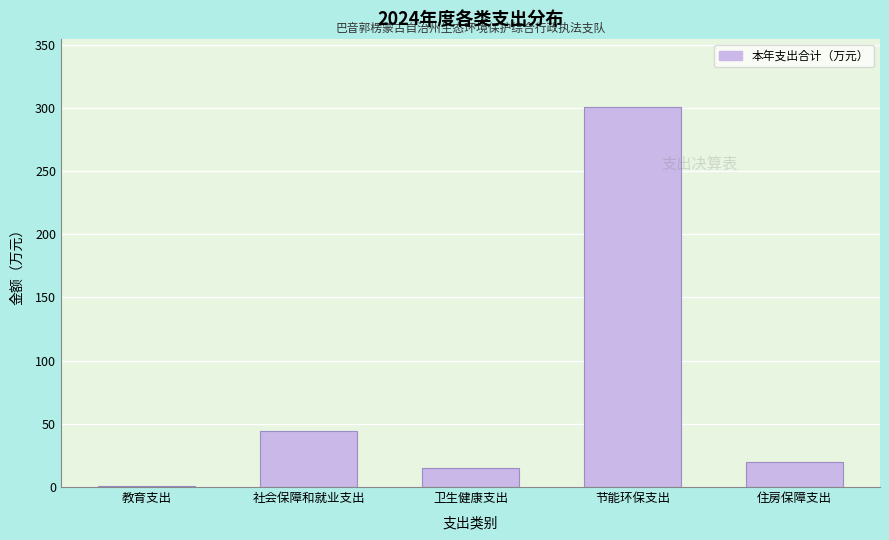

The chart shows a value of 134.5 at 节能环保支出. True or false?

False